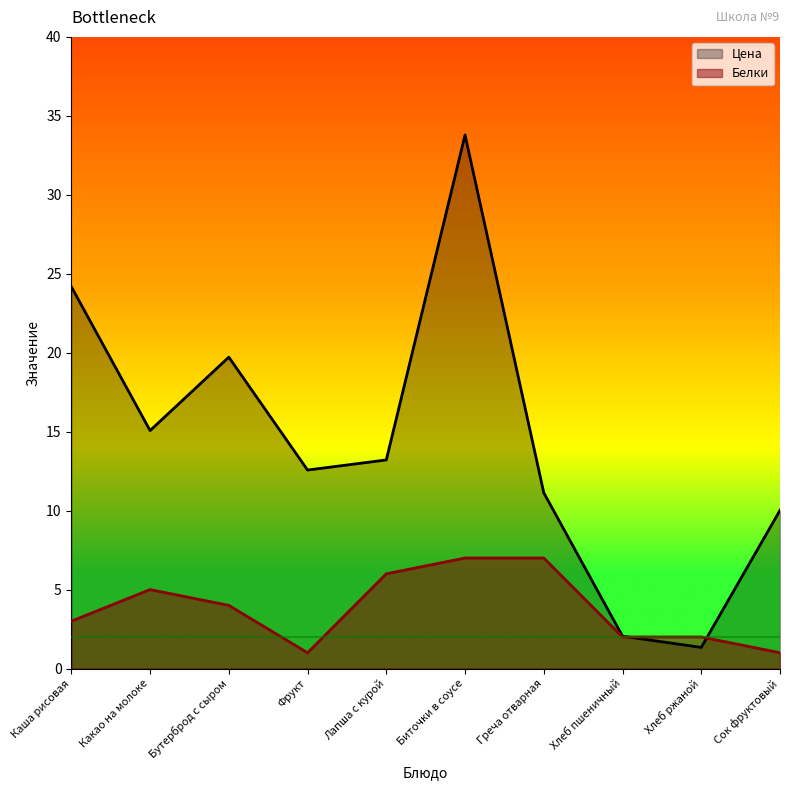

What is the label of the 3rd point from the left?

Бутерброд с сыром